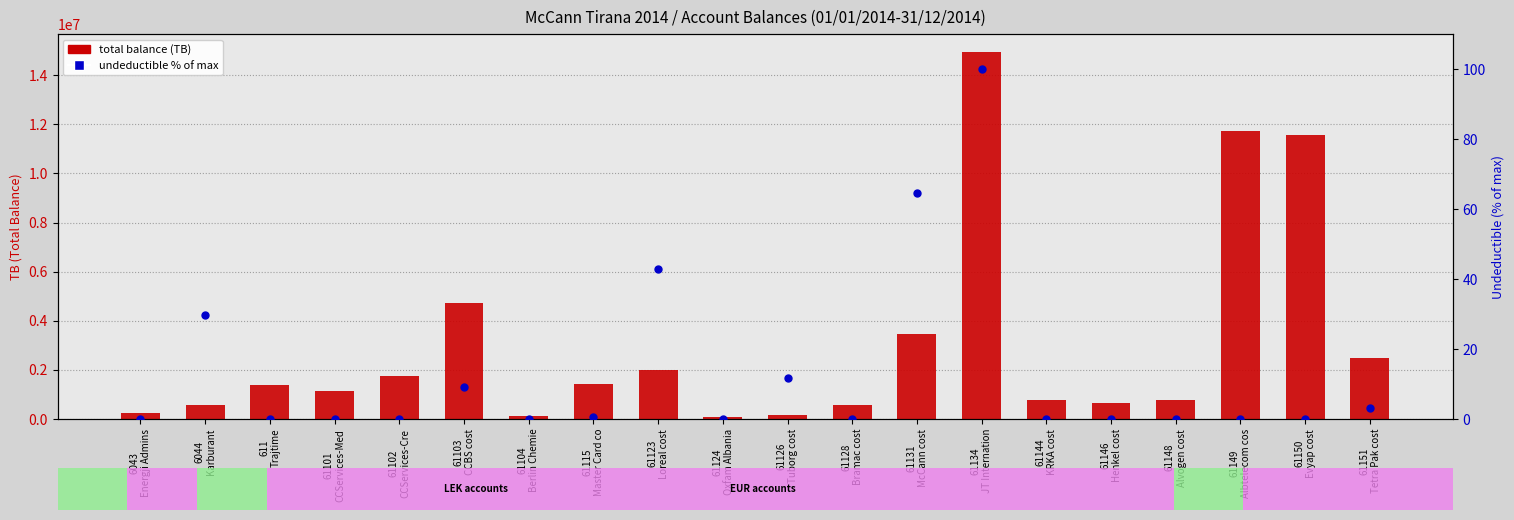

Which series has the largest Y range (max minus min)?

total balance (TB)